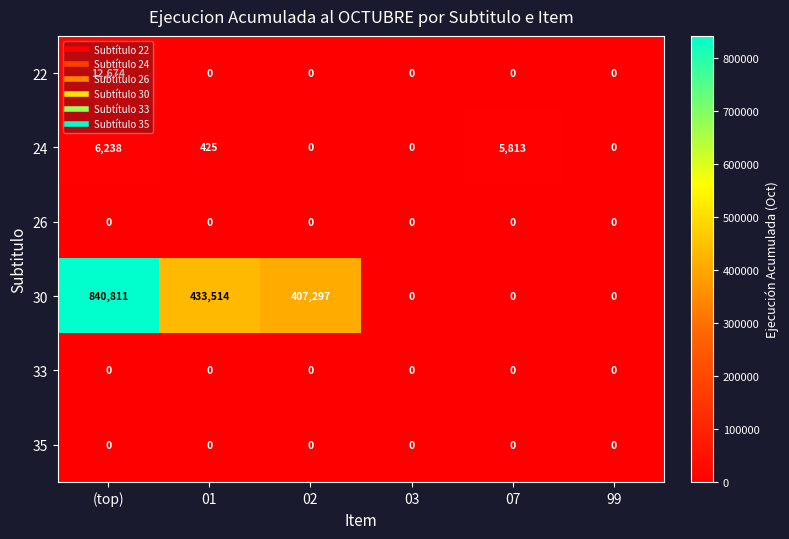

Which series has the largest total across all categories?

30